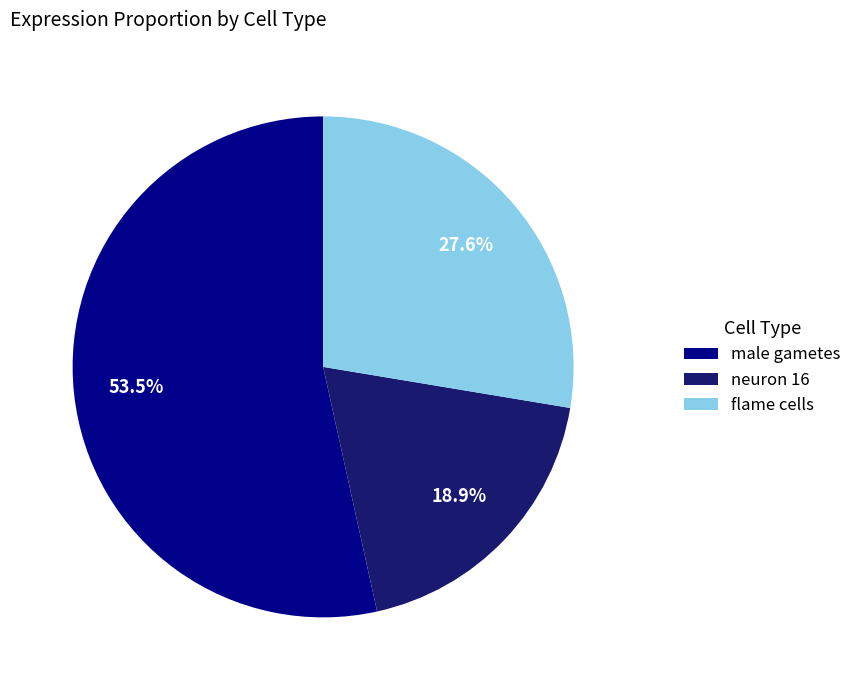

Count the number of slices in the pie.

3